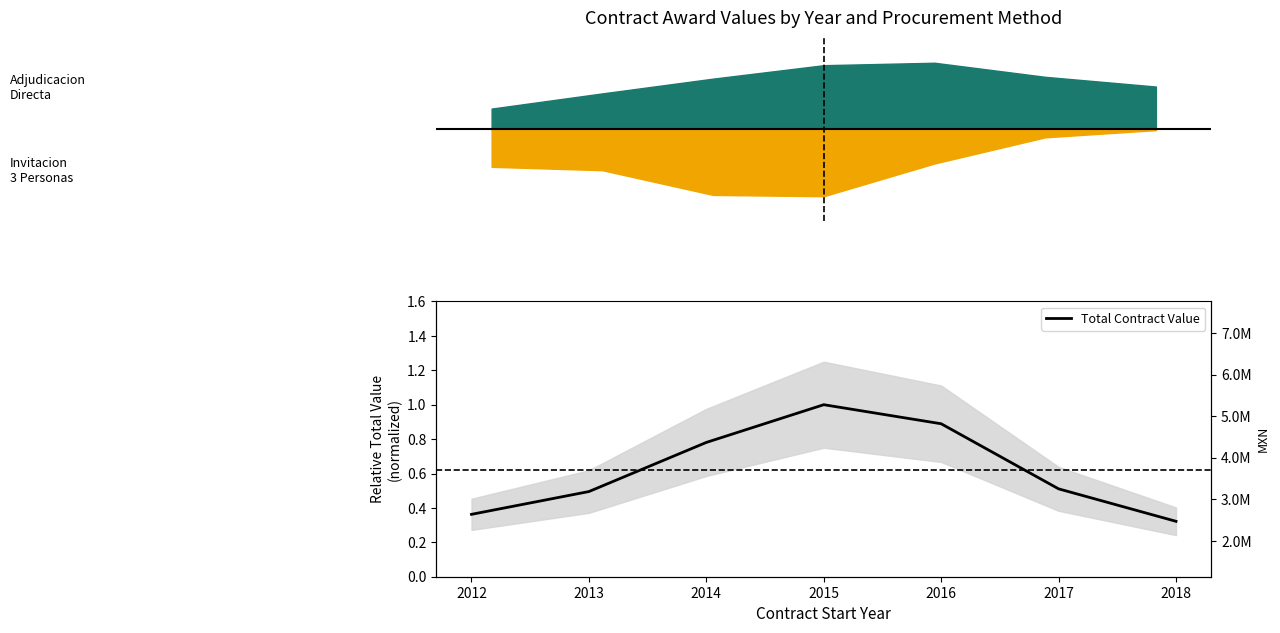

How many lines are shown in the chart?

1